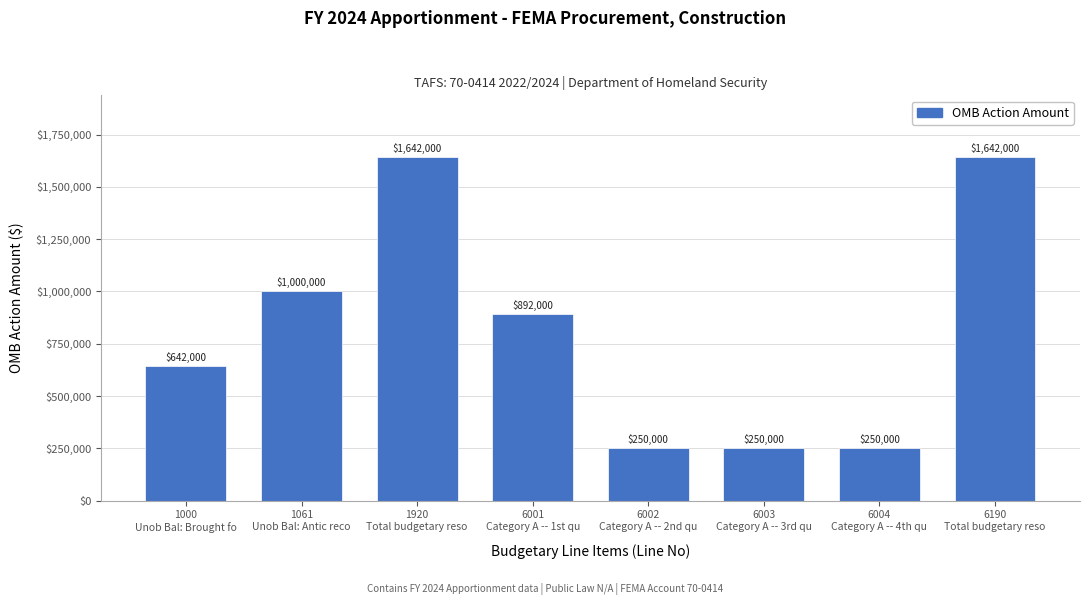

Reading left to right, transcribe all the data shown in this chart.

642000	1000000	1642000	892000	250000	250000	250000	1642000